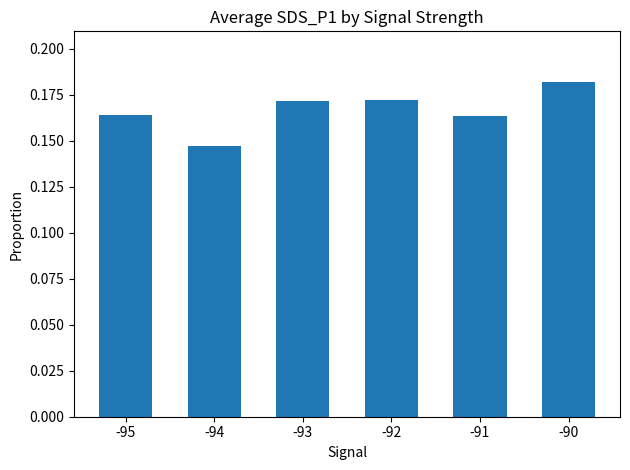

Is it true that the value at -90 is 0.1?

False